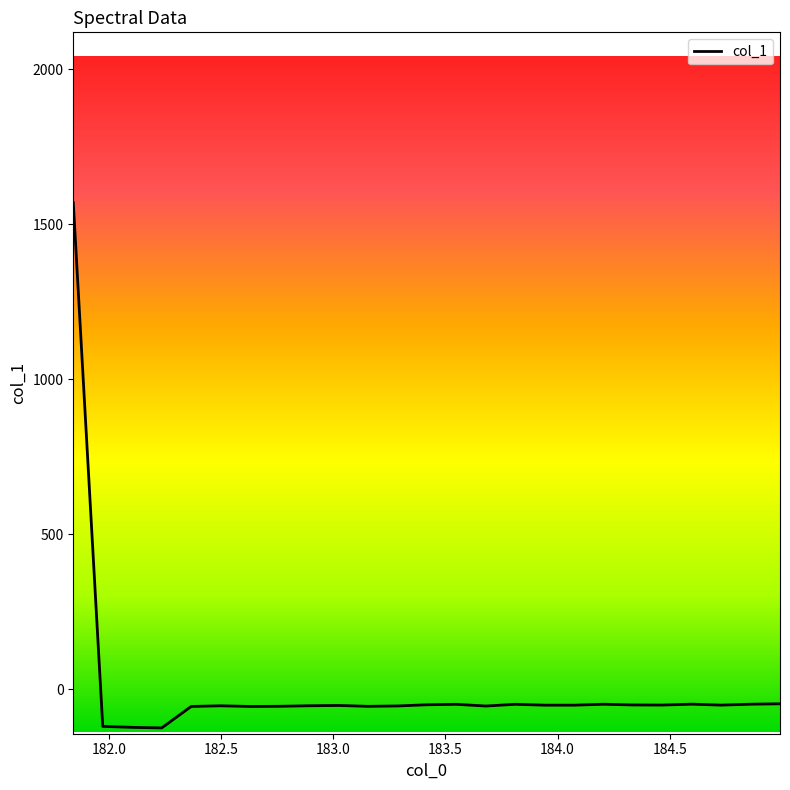

What is the minimum value shown in the chart?

-124.7